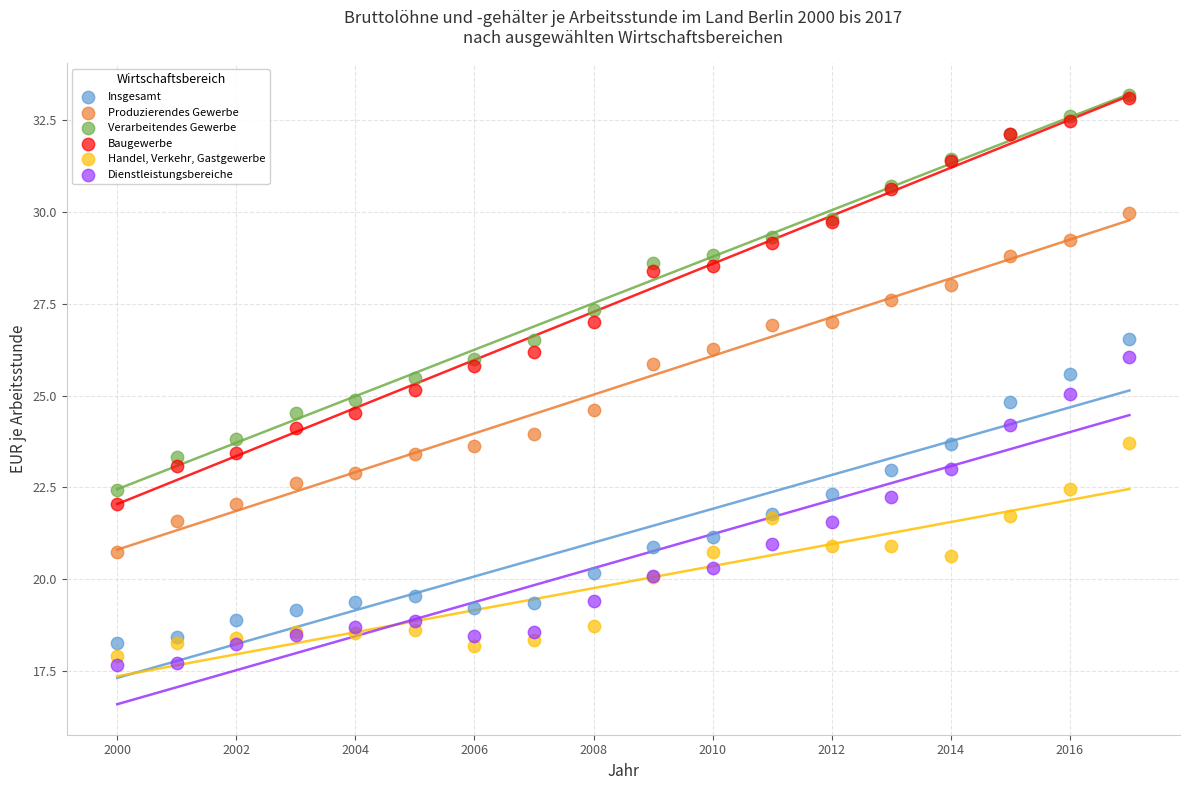

What are all the series names shown in the legend?

Insgesamt, Produzierendes Gewerbe, Verarbeitendes Gewerbe, Baugewerbe, Handel, Verkehr, Gastgewerbe, Dienstleistungsbereiche